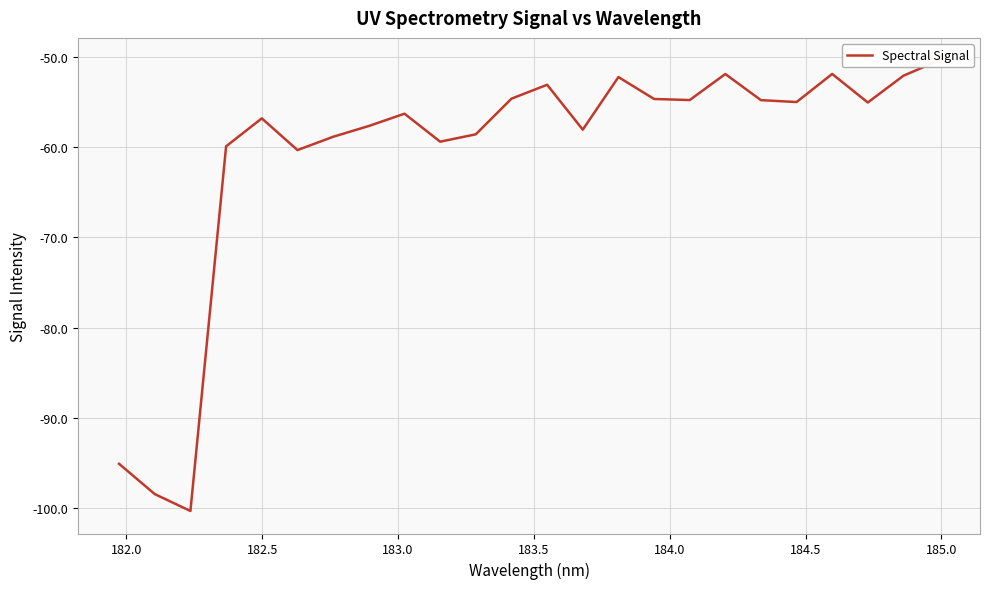

What is the difference between the maximum and second lowest values?

48.0